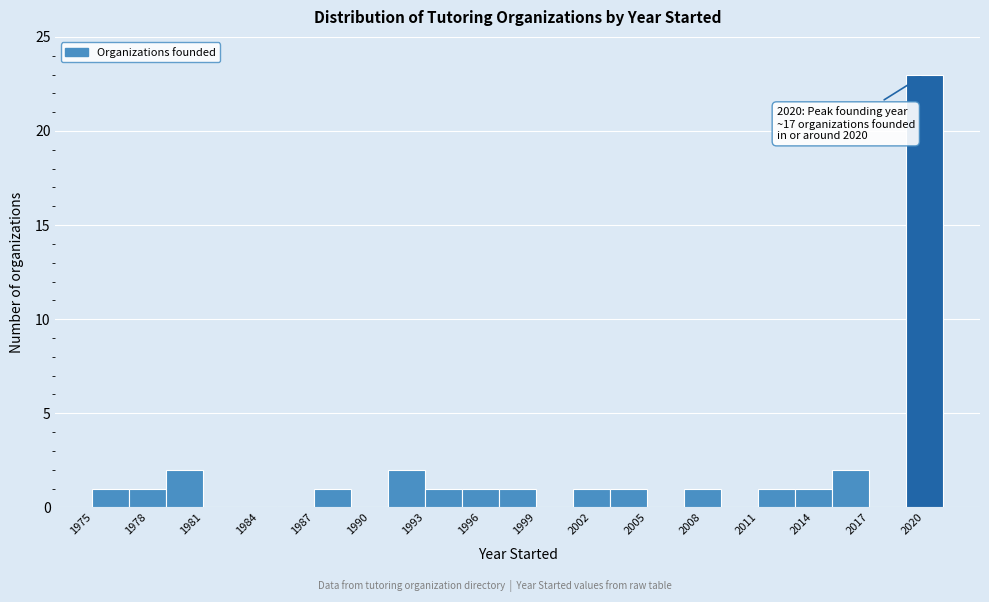

Which range on the x-axis has the tallest bar?

2019 to 2021